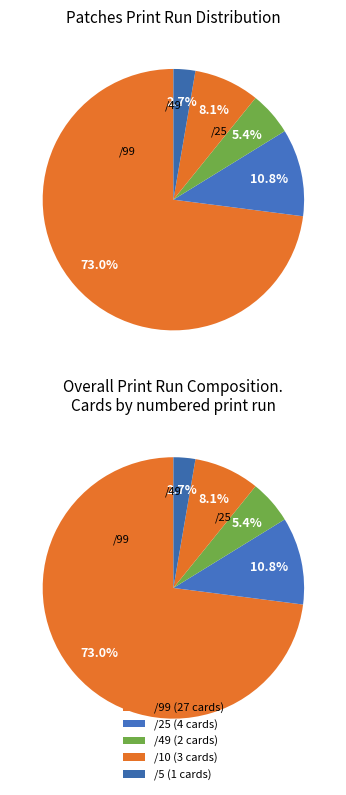

How many segments does this pie chart have?

5